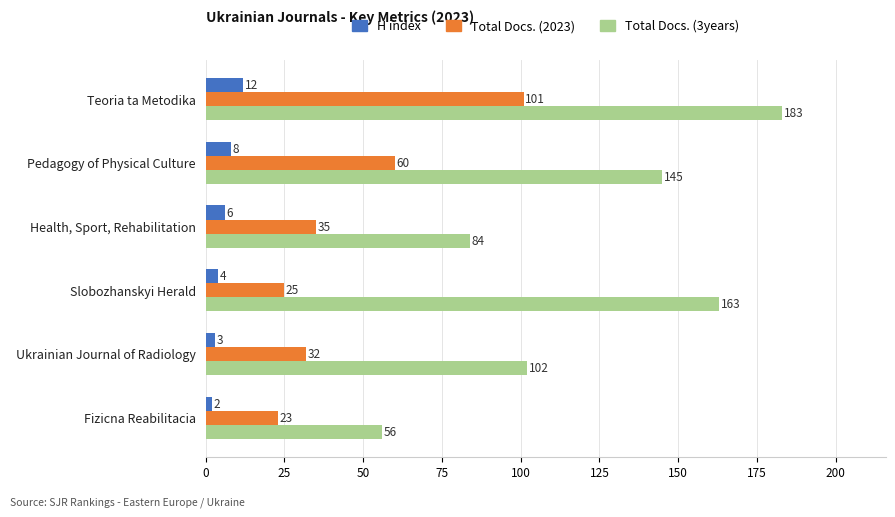

What is the difference between the maximum and second lowest values in the Total Docs. (3years) series?

99